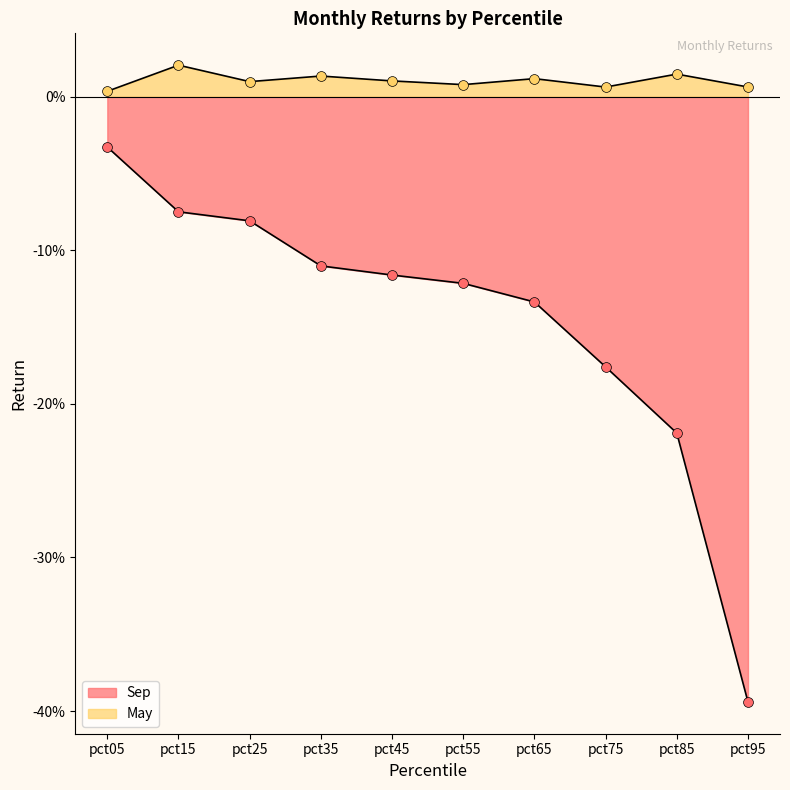

Which series has the largest total across all categories?

May